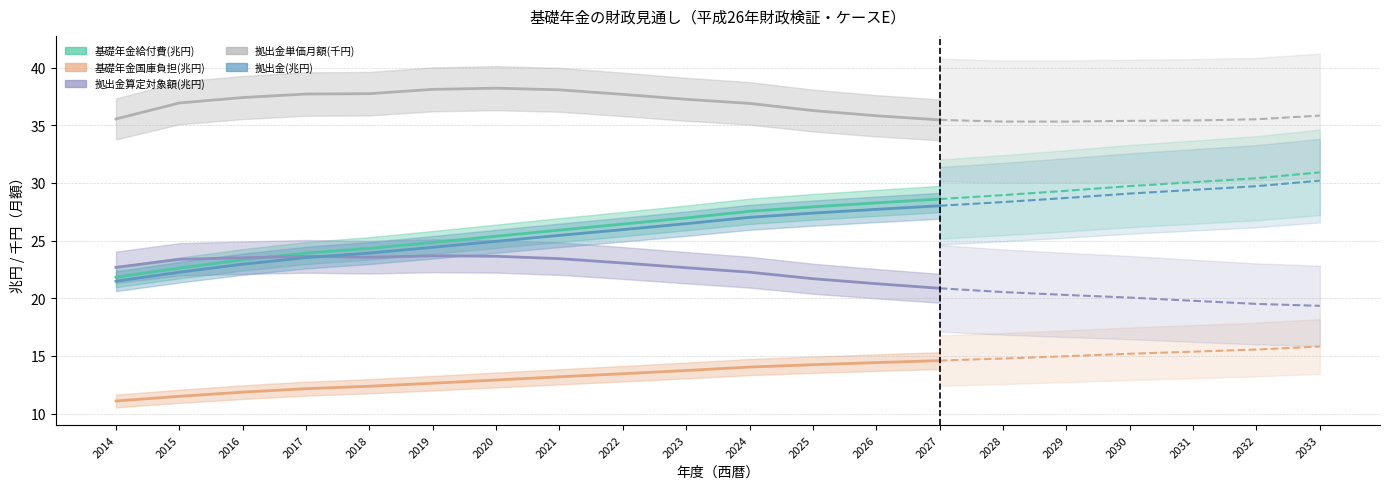

What is the total value across all series at 2021?

126.1